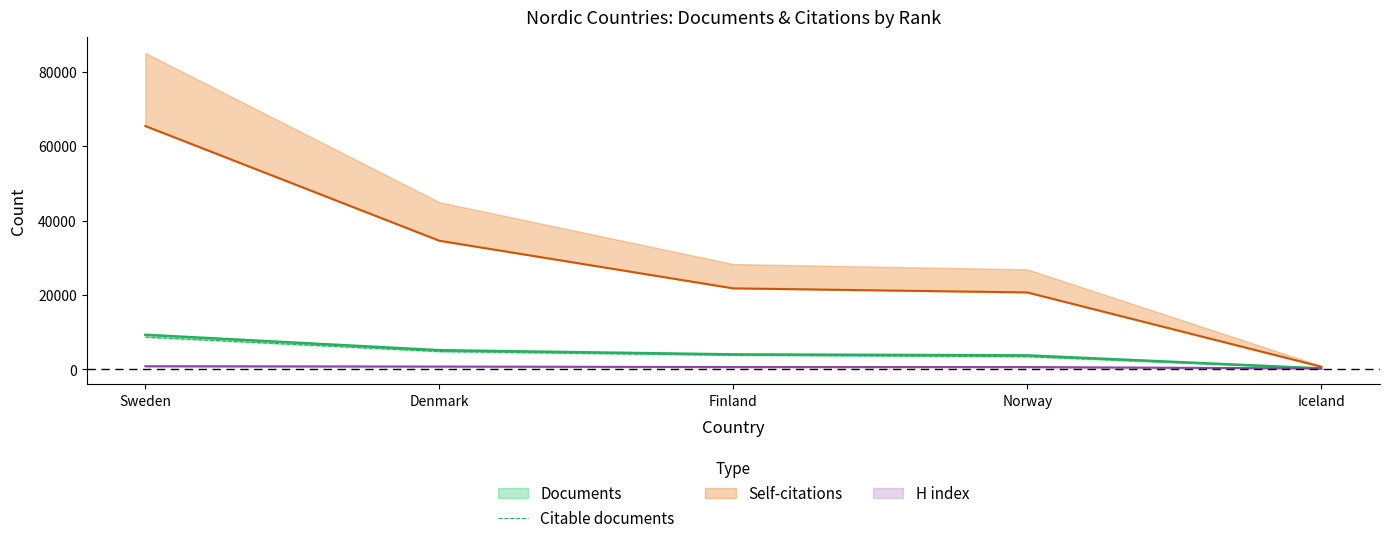

Between Finland and Norway, which is larger?

Finland